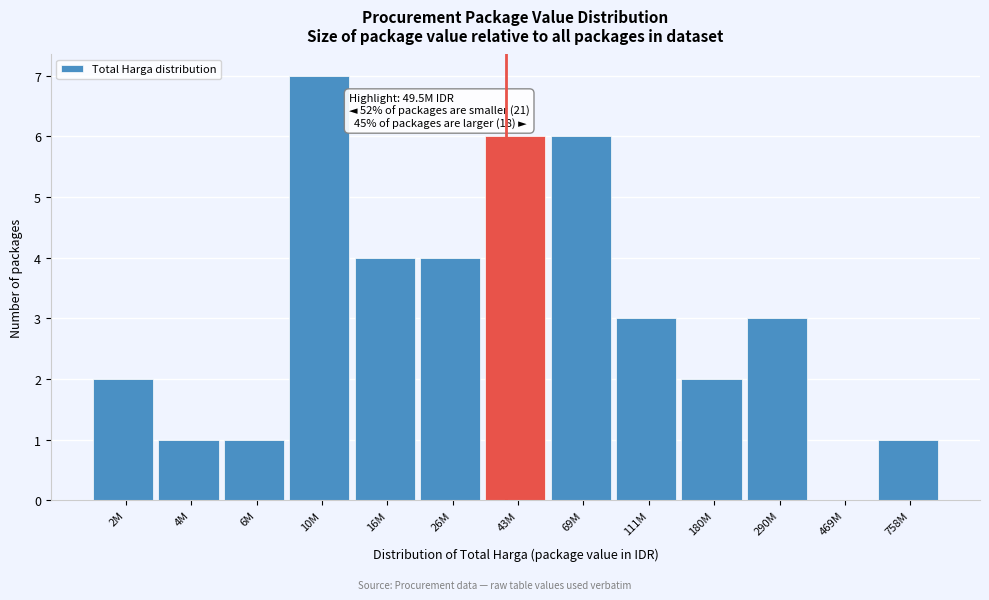

Reading left to right, transcribe all the data shown in this chart.

2M=2	4M=1	6M=1	10M=7	16M=4	26M=4	43M=6	69M=6	111M=3	180M=2	290M=3	469M=0	758M=1